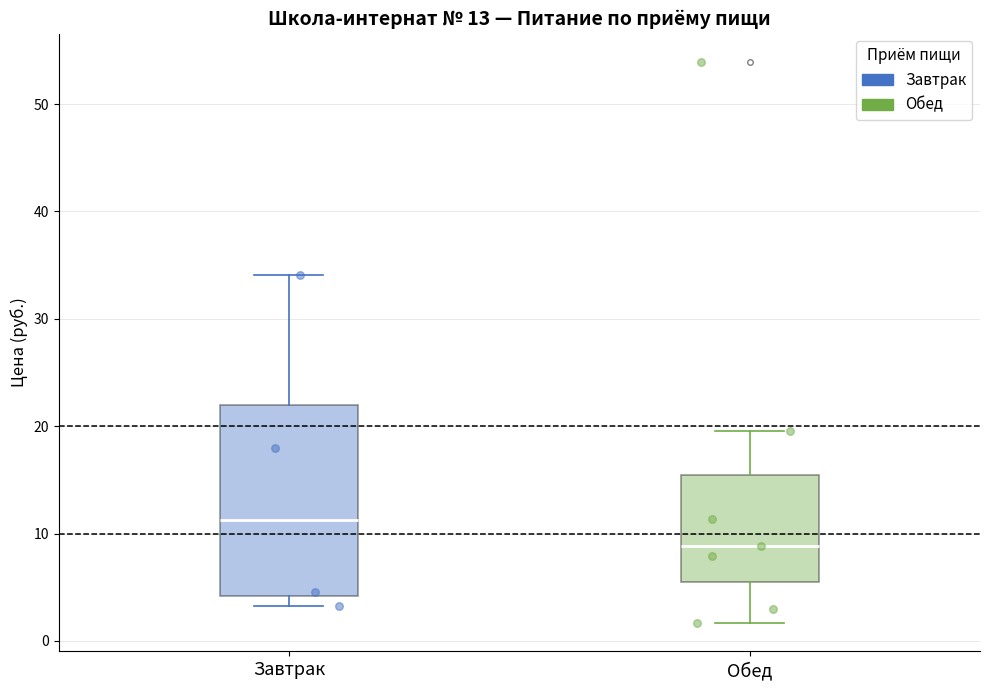

Which box has the highest median line?

Завтрак